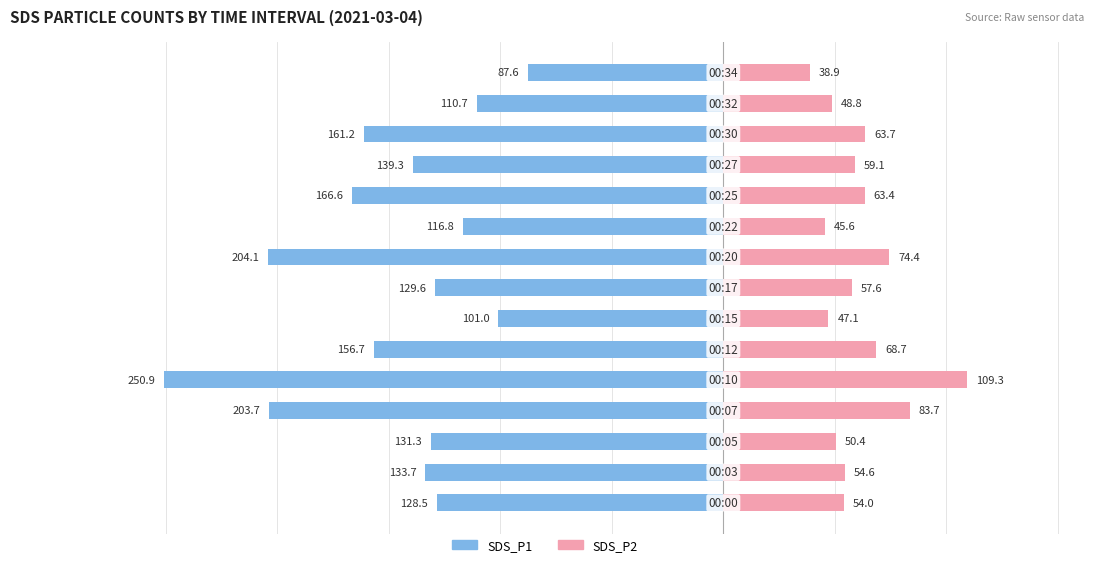

How many distinct data groups are displayed?

2